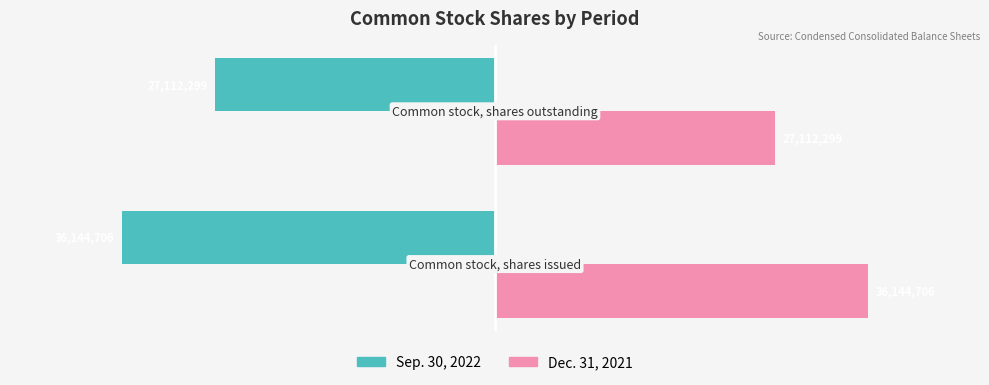

What is the sum of all Dec. 31, 2021 values?

63257005